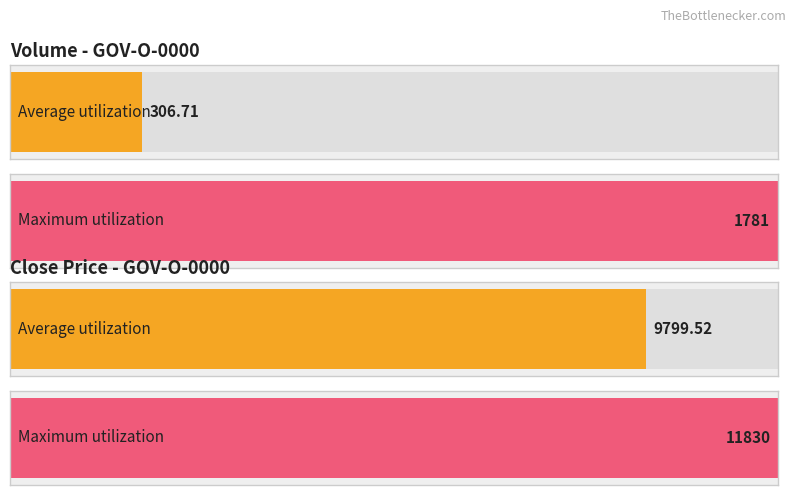

What are all the series names shown in the legend?

Volume, Close